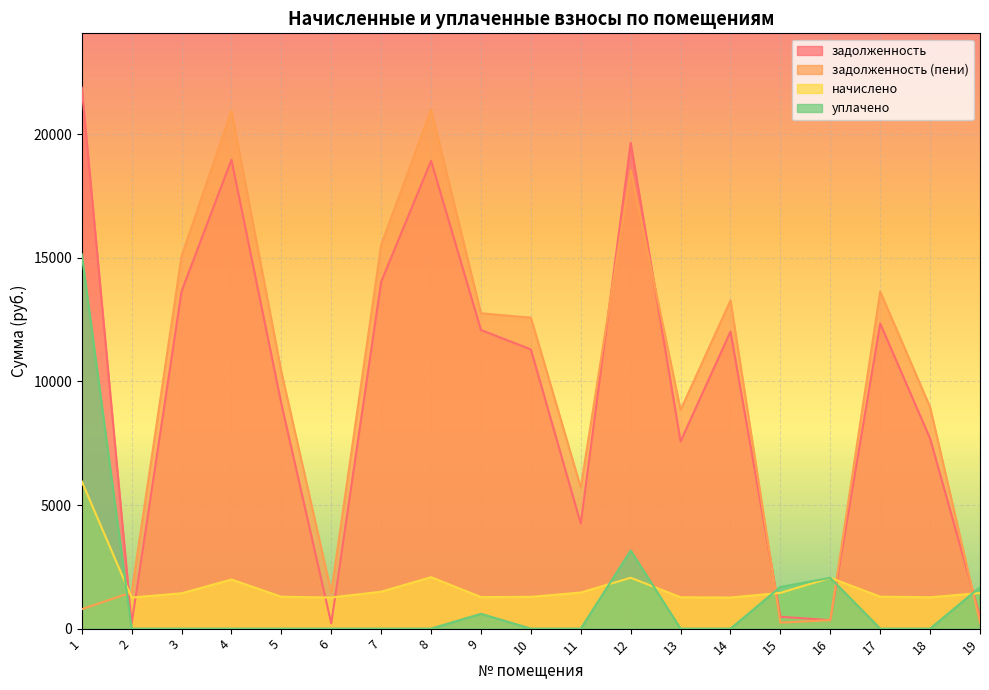

How many data points in задолженность (пени) are above 10385?

10